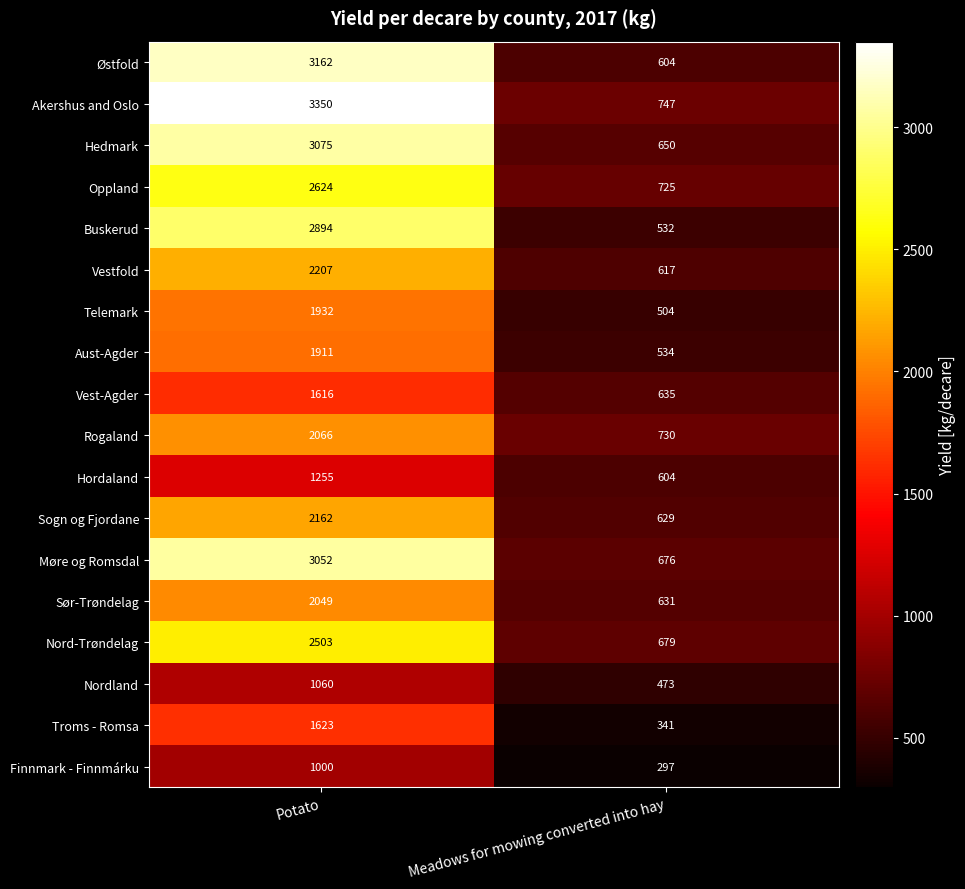

At which category does the chart reach its minimum across all series?

Meadows for mowing converted into hay